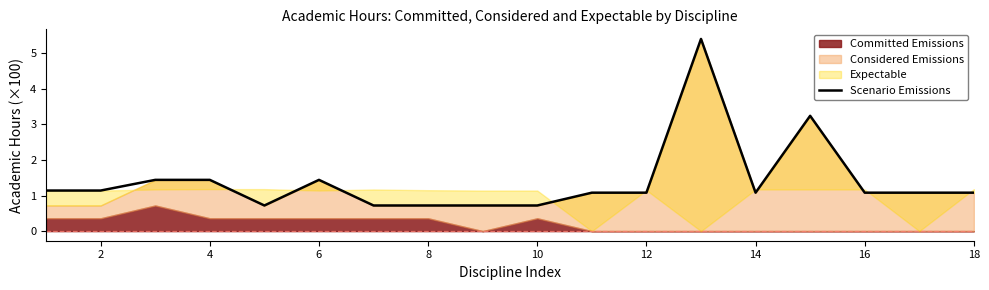

True or false: the data has more than 1 interior local peaks.

True